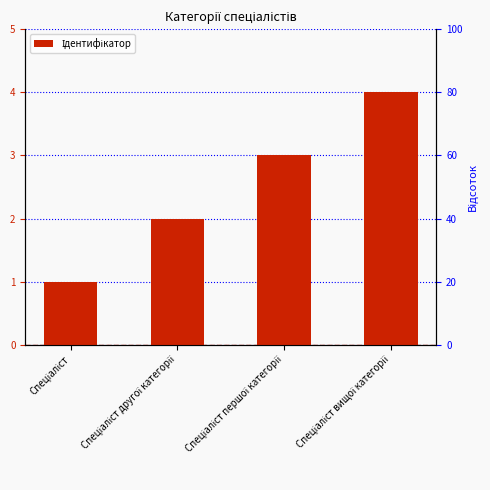

What is the maximum value shown in the chart?

4